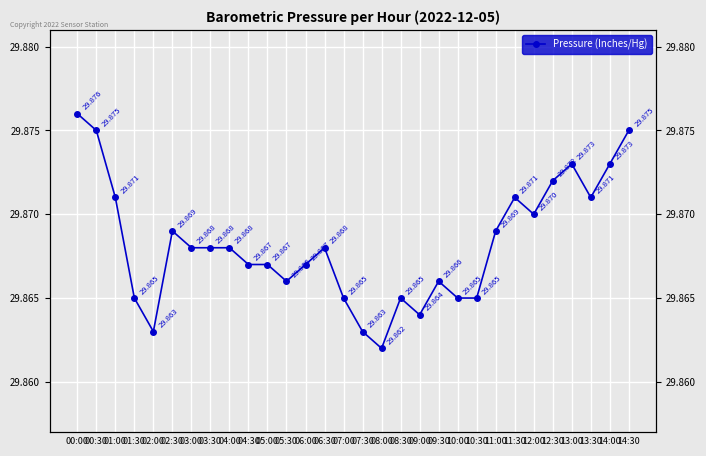

Where is the first local minimum?

02:00